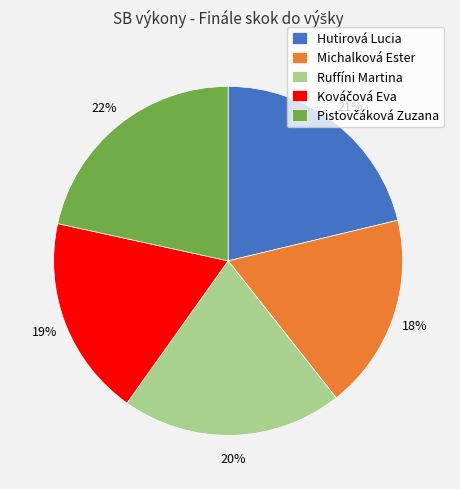

How many segments does this pie chart have?

5